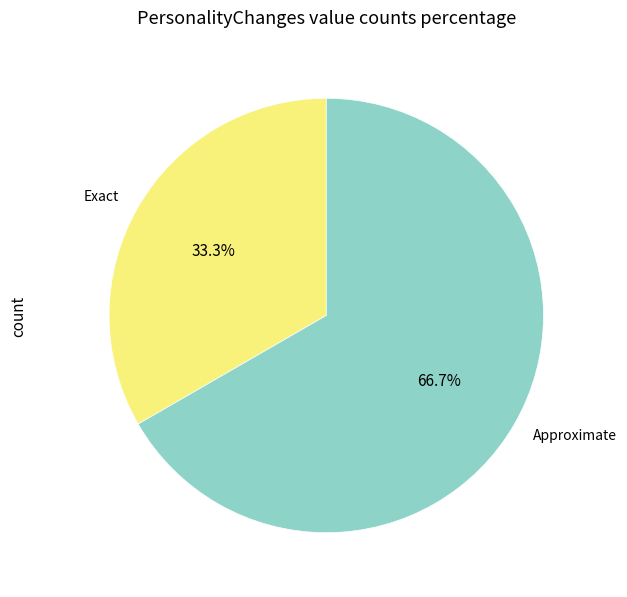

True or false: Approximate accounts for 54% of the total.

False